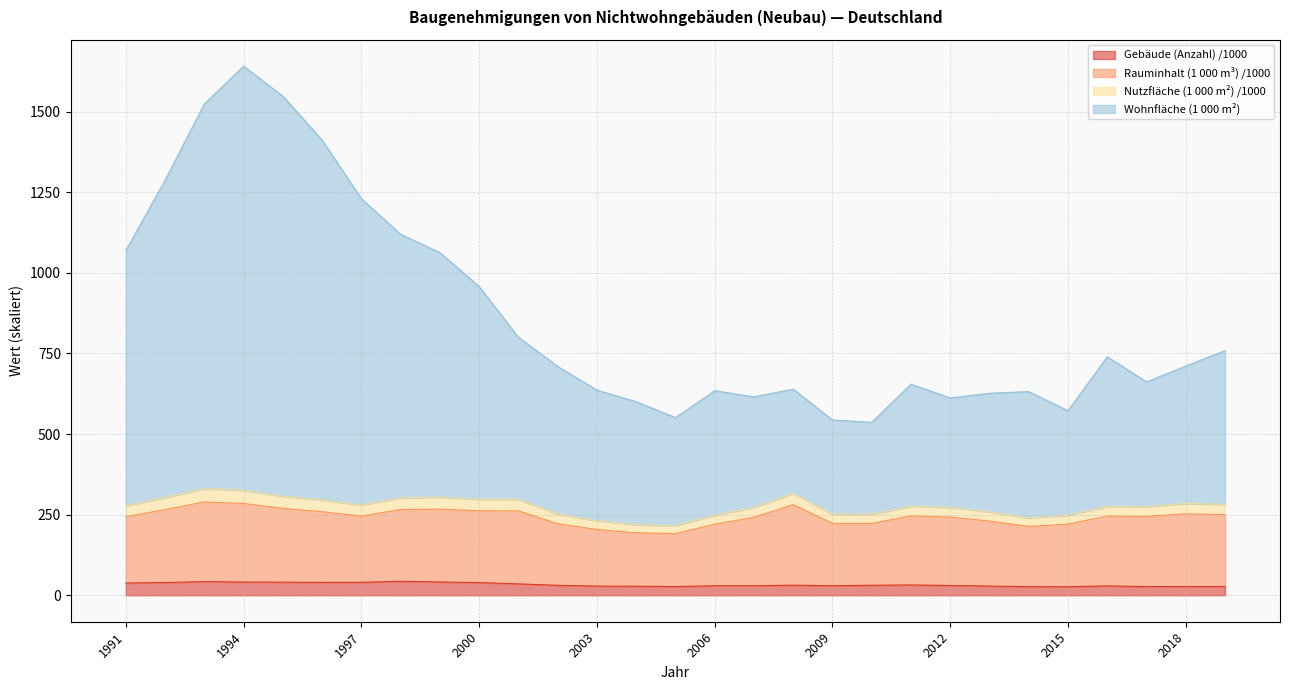

True or false: Rauminhalt (1 000 m³) and Wohnfläche (1 000 m²) cross at least once.

False